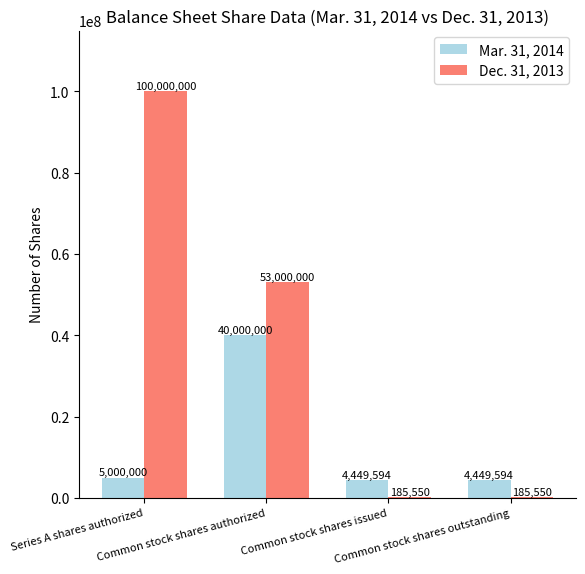

Count the number of categories in the chart.

4